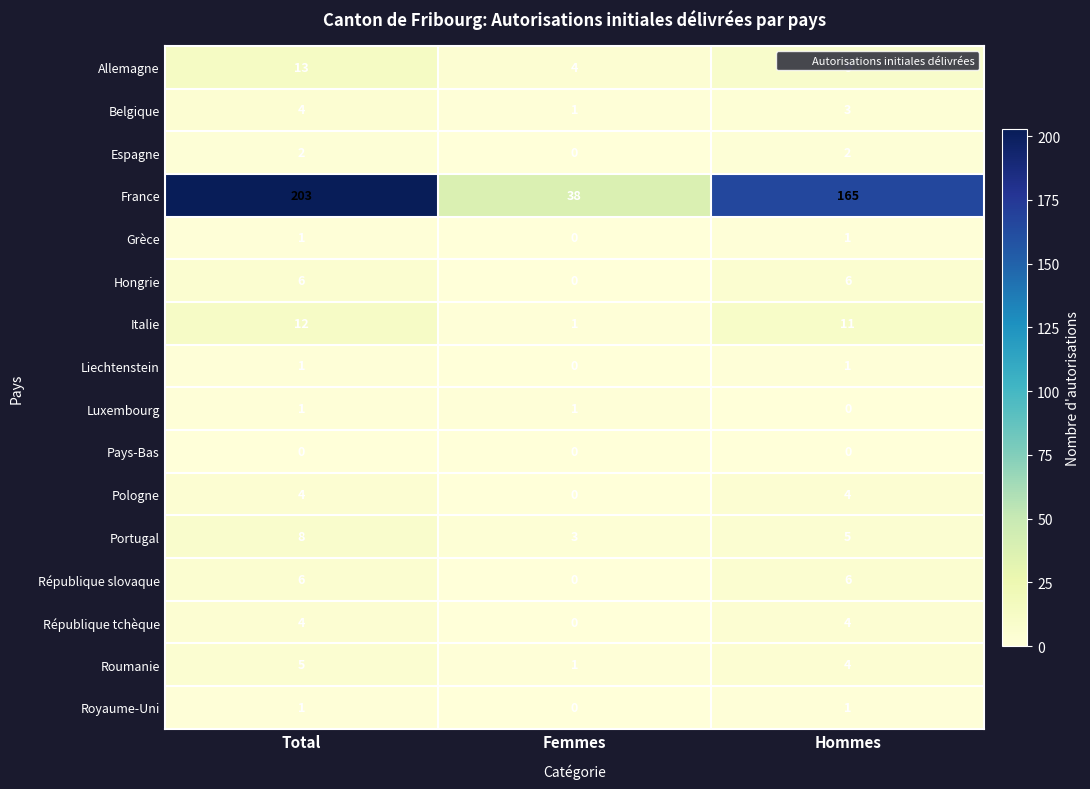

List the labels in order of France value, smallest first.

Femmes, Hommes, Total